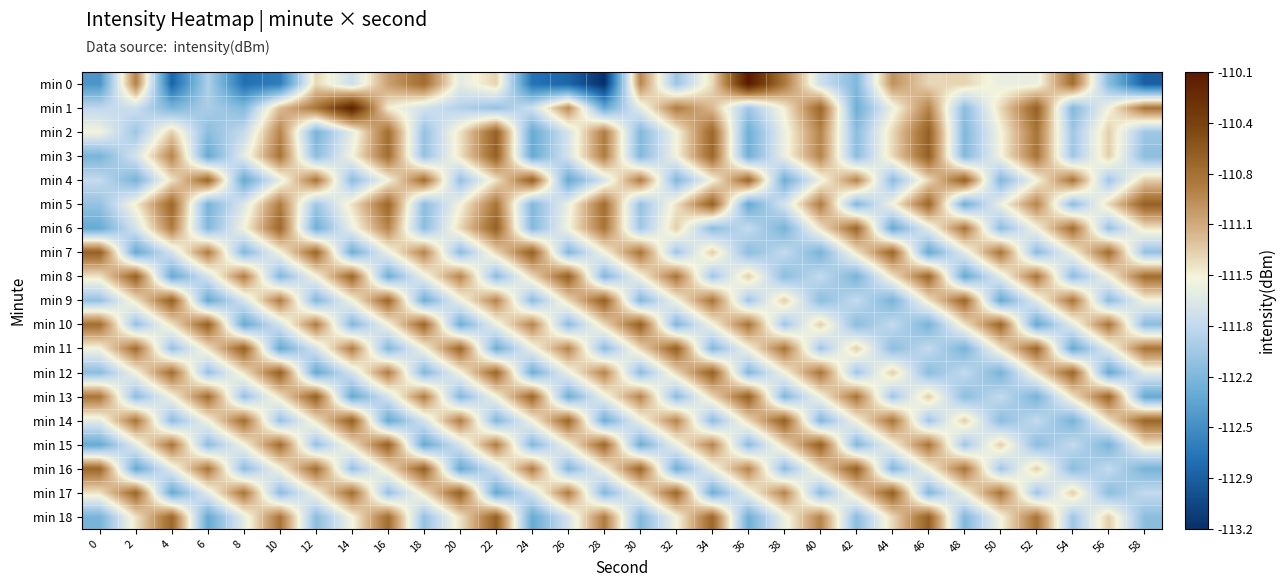

Rank the series by their maximum value, from lowest to highest.

min 2, min 3, min 4, min 5, min 6, min 7, min 8, min 9, min 10, min 11, min 12, min 13, min 14, min 15, min 16, min 17, min 18, min 1, min 0